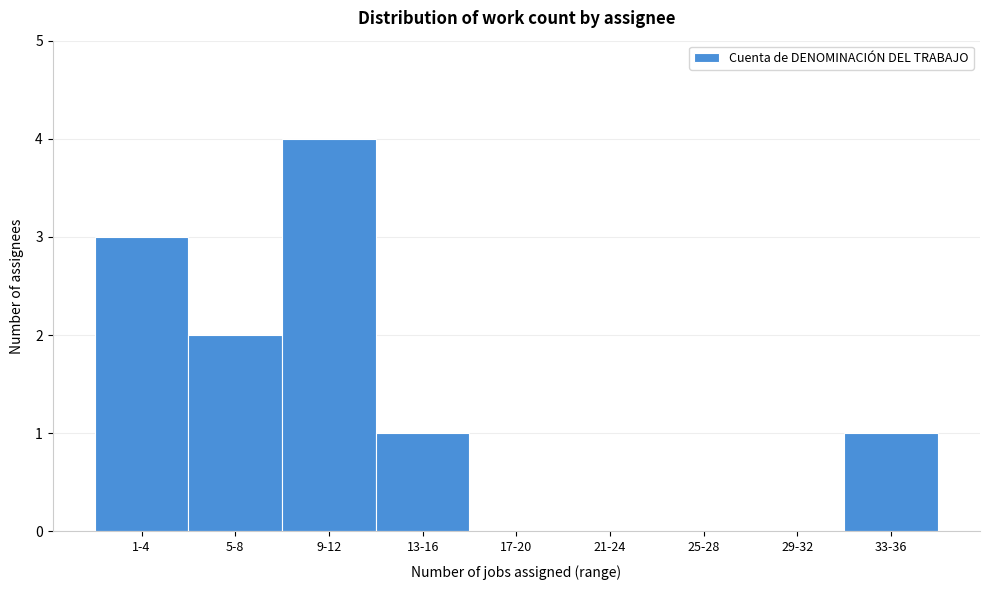

Reading left to right, list all the values displayed in this chart.

1-4=3	5-8=2	9-12=4	13-16=1	17-20=0	21-24=0	25-28=0	29-32=0	33-36=1